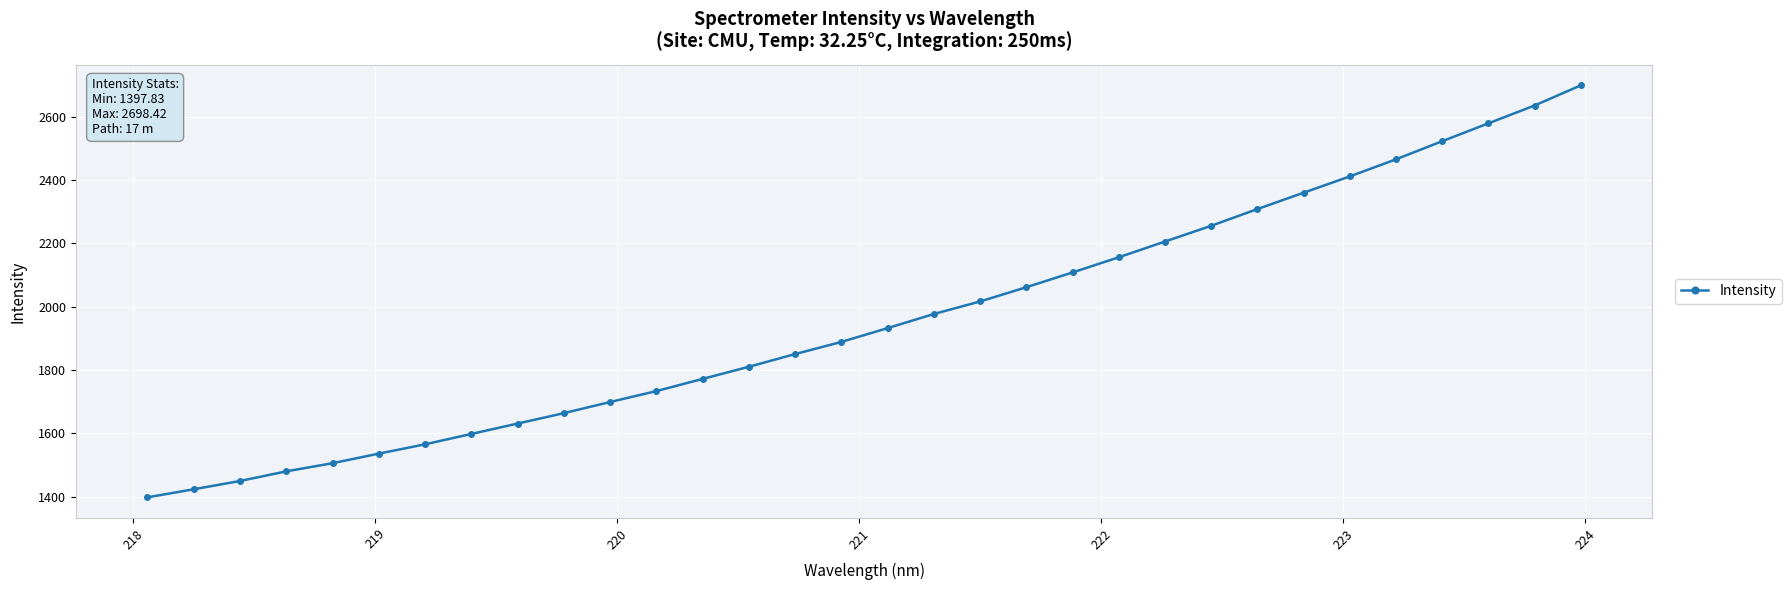

What is the minimum value shown in the chart?

1397.8